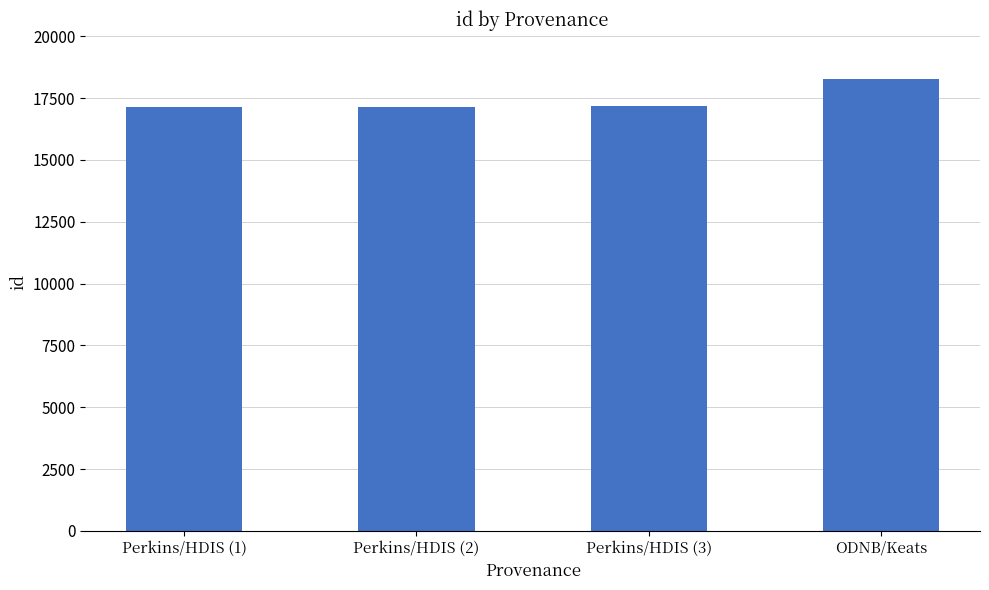

What is the label of the 1st bar from the left?

Perkins/HDIS (1)